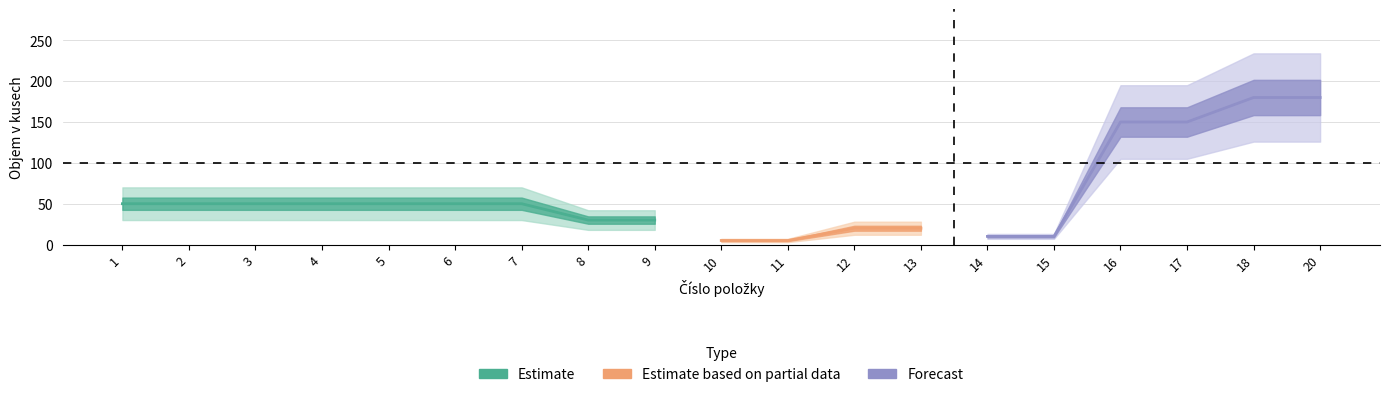

At which category does the chart reach its minimum across all series?

10